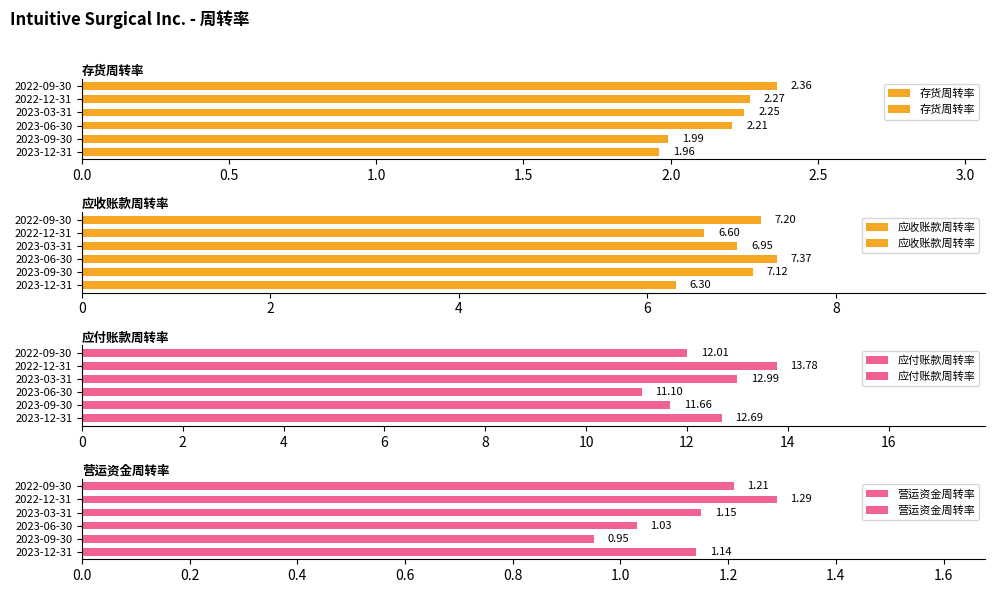

Are the bars horizontal?

Yes